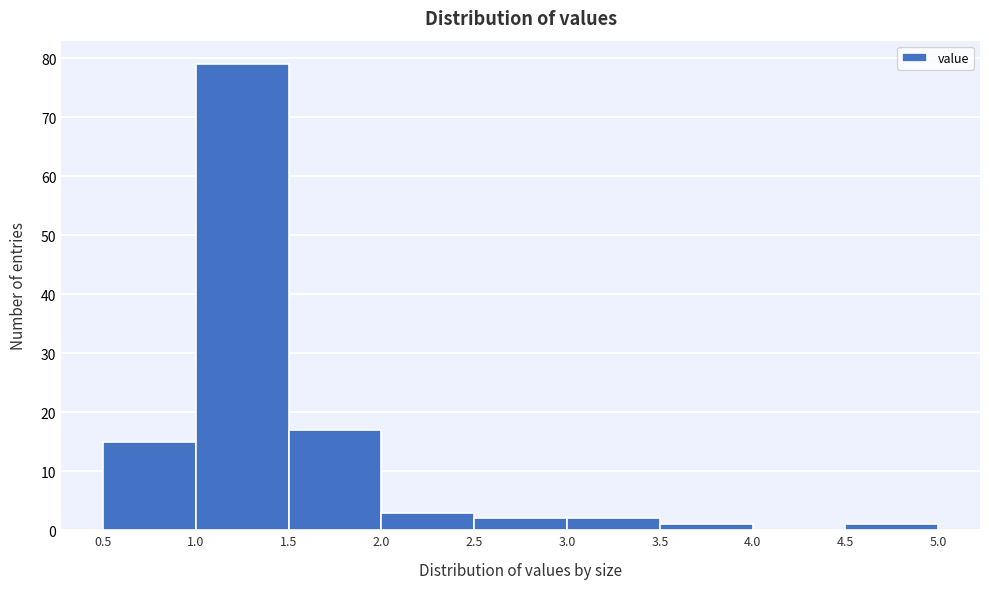

What is the height of the bar covering 2.5 to 3.0 on the x-axis? The values are not printed on the chart, so give them approximately, as read against the axis.

2